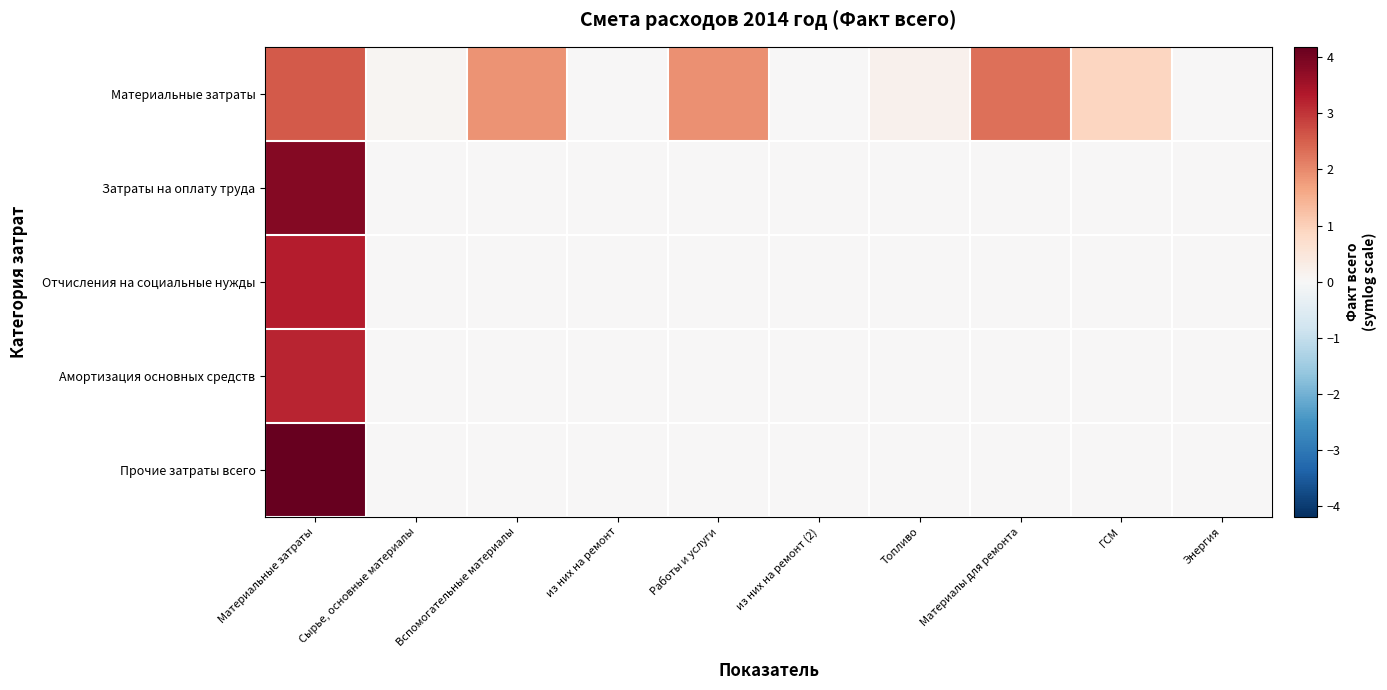

Reading left to right, transcribe all the data shown in this chart.

Материальные затраты: Материальные затраты=2.6	Сырье, основные материалы=0.1	Вспомогательные материалы=1.9	из них на ремонт=0.0	Работы и услуги=1.9	из них на ремонт (2)=0.0	Топливо=0.2	Материалы для ремонта=2.3	ГСМ=0.9	Энергия=0.0
Затраты на оплату труда: Материальные затраты=3.8	Сырье, основные материалы=0.0	Вспомогательные материалы=0.0	из них на ремонт=0.0	Работы и услуги=0.0	из них на ремонт (2)=0.0	Топливо=0.0	Материалы для ремонта=0.0	ГСМ=0.0	Энергия=0.0
Отчисления на социальные нужды: Материальные затраты=3.3	Сырье, основные материалы=0.0	Вспомогательные материалы=0.0	из них на ремонт=0.0	Работы и услуги=0.0	из них на ремонт (2)=0.0	Топливо=0.0	Материалы для ремонта=0.0	ГСМ=0.0	Энергия=0.0
Амортизация основных средств: Материальные затраты=3.2	Сырье, основные материалы=0.0	Вспомогательные материалы=0.0	из них на ремонт=0.0	Работы и услуги=0.0	из них на ремонт (2)=0.0	Топливо=0.0	Материалы для ремонта=0.0	ГСМ=0.0	Энергия=0.0
Прочие затраты всего: Материальные затраты=4.2	Сырье, основные материалы=0.0	Вспомогательные материалы=0.0	из них на ремонт=0.0	Работы и услуги=0.0	из них на ремонт (2)=0.0	Топливо=0.0	Материалы для ремонта=0.0	ГСМ=0.0	Энергия=0.0